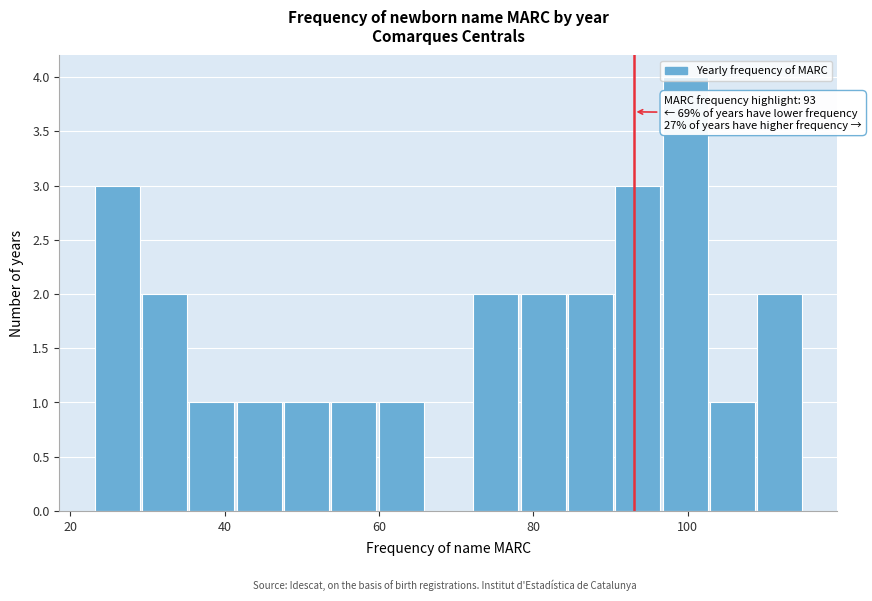

Read against the x-axis, roughly where is the centre of the tallest bar?

100